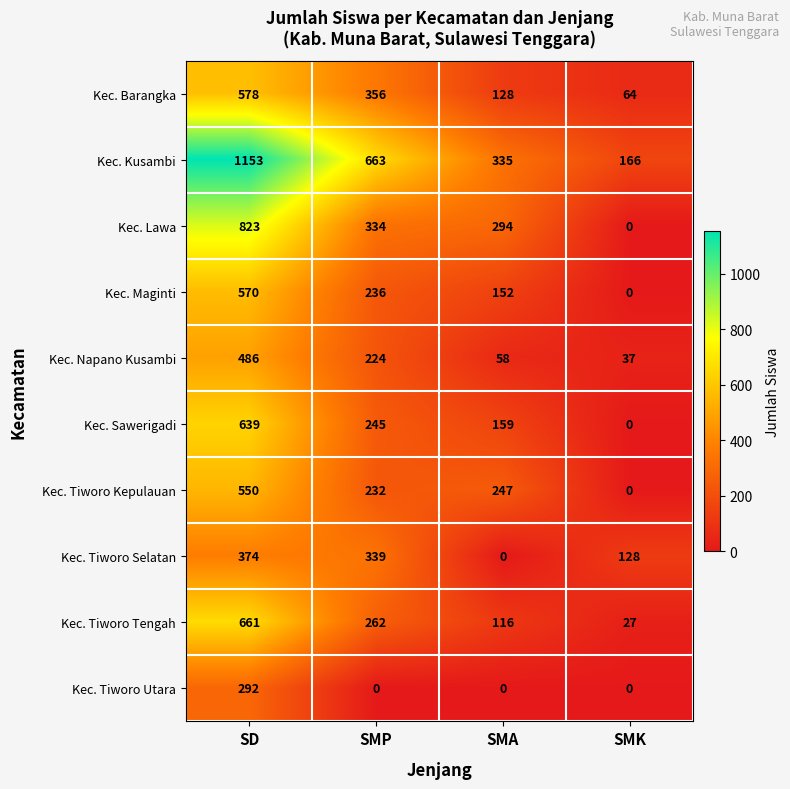

What is the difference between the Kec. Kusambi values at SD and SMK?

987